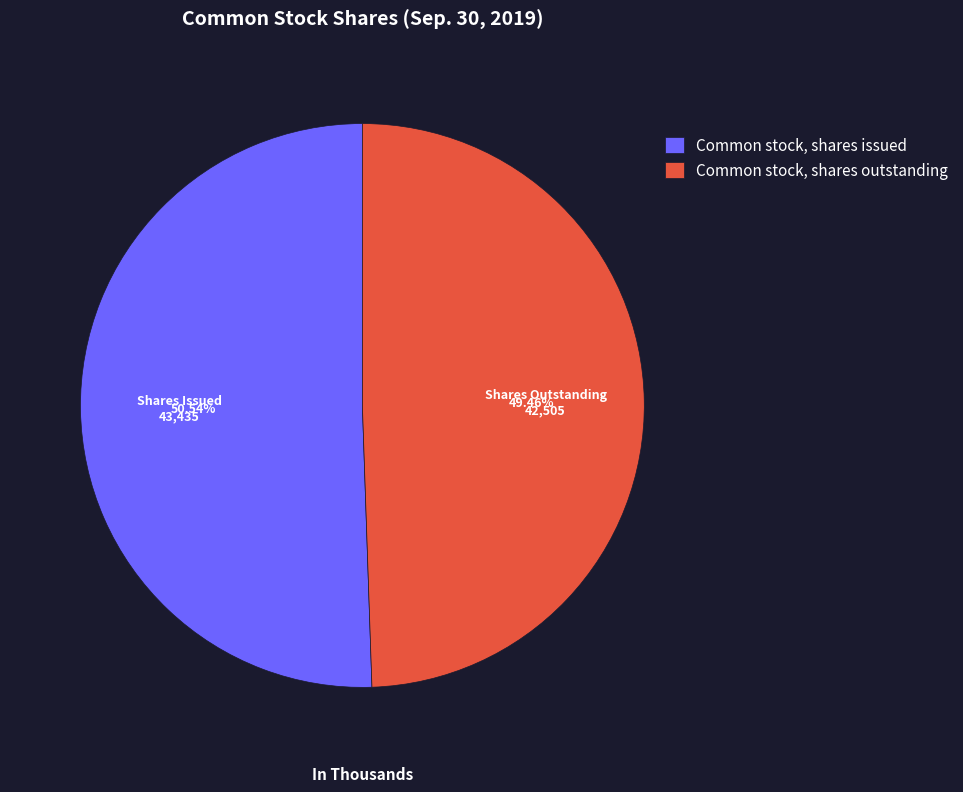

Is the sum of Common stock, shares outstanding and Common stock, shares issued greater than half?

Yes